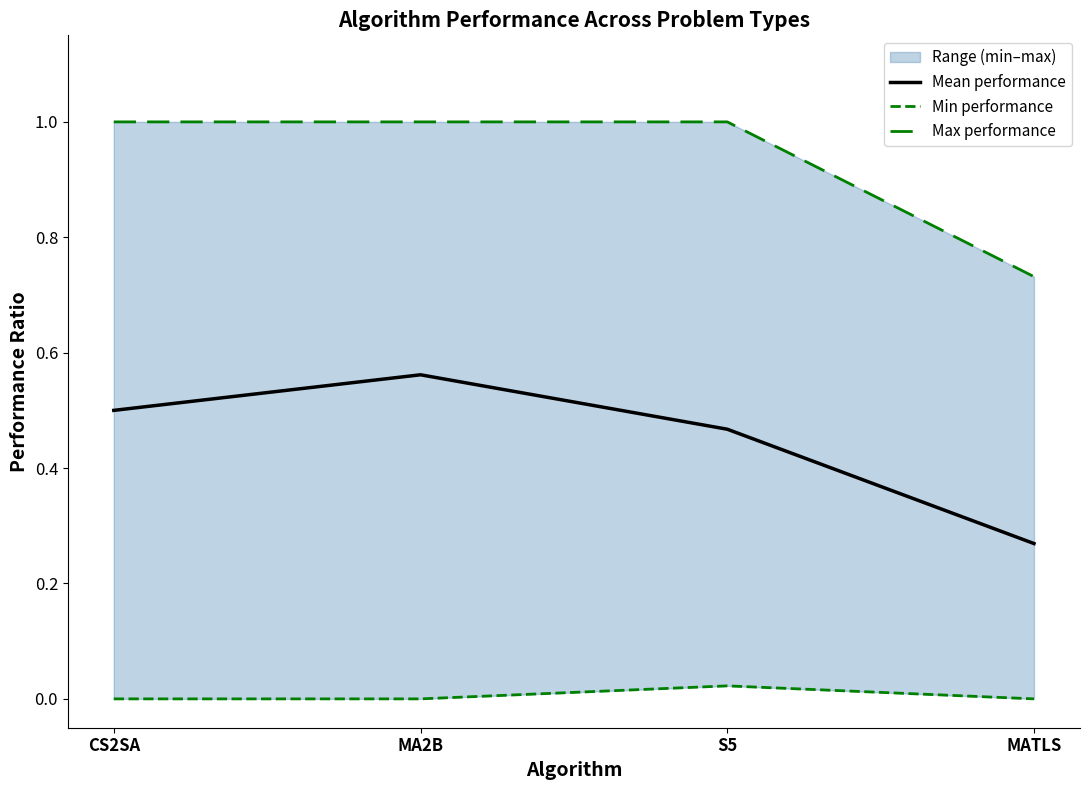

Is it true that Min performance equals 0.0 at MATLS?

True